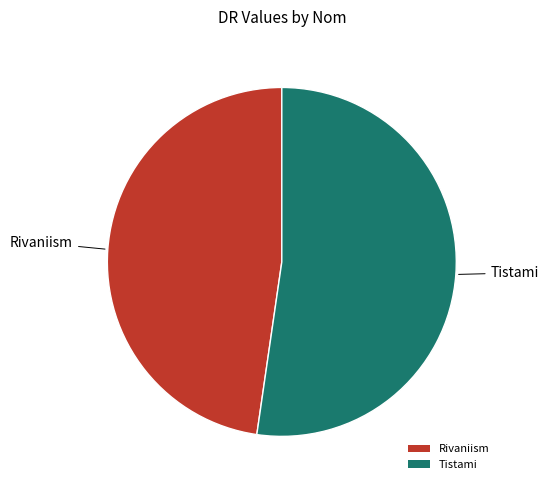

Combined, do Tistami and Rivaniism account for over 50%?

Yes